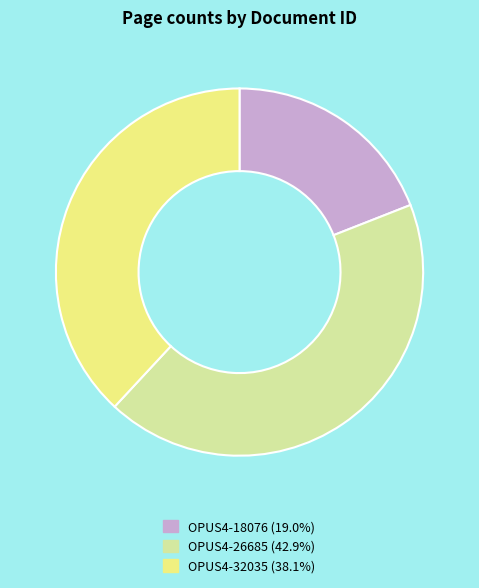

True or false: OPUS4-32035 accounts for 52% of the total.

False